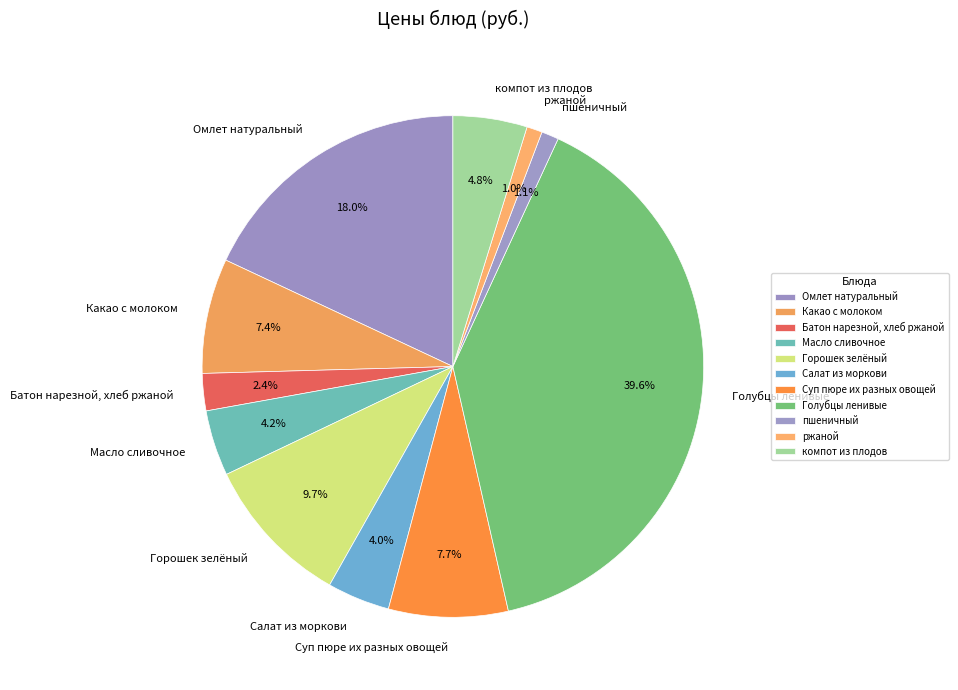

What percentage is NOT represented by Батон нарезной, хлеб ржаной?

97.6%